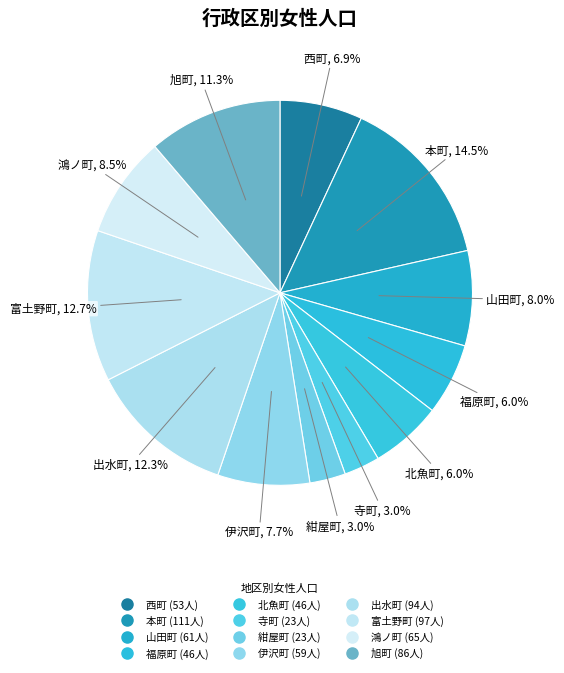

How many slices are in this pie chart?

12